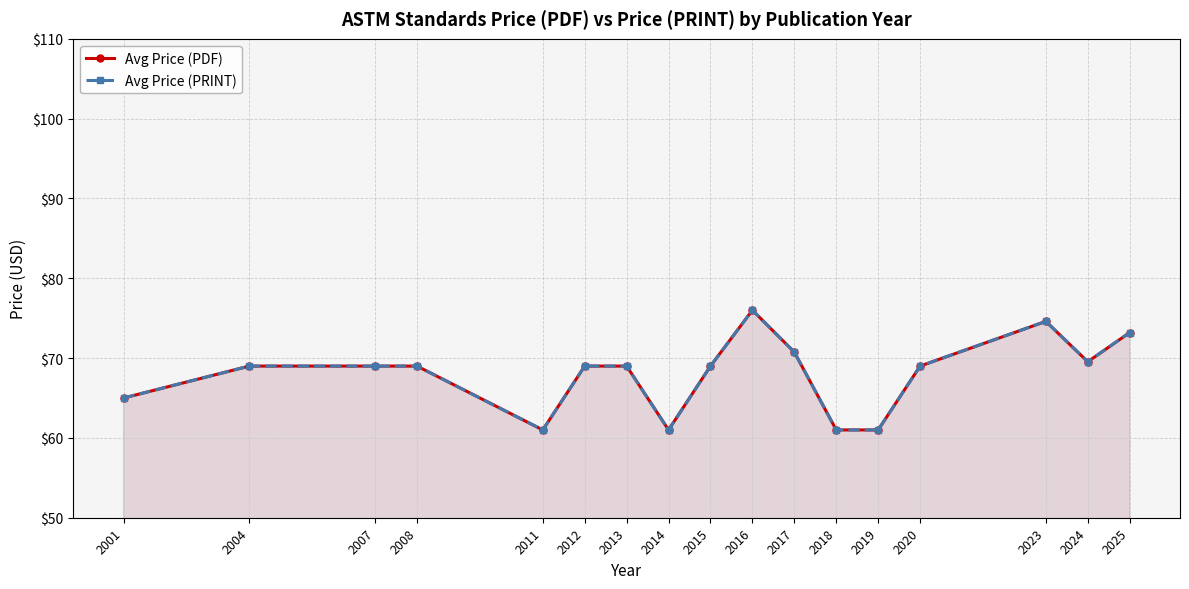

Reading left to right, list all the values displayed in this chart.

Avg Price (PDF): 65.0	69.0	69.0	69.0	61.0	69.0	69.0	61.0	69.0	76.0	70.8	61.0	61.0	69.0	74.6	69.5	73.2
Avg Price (PRINT): 65.0	69.0	69.0	69.0	61.0	69.0	69.0	61.0	69.0	76.0	70.8	61.0	61.0	69.0	74.6	69.5	73.2